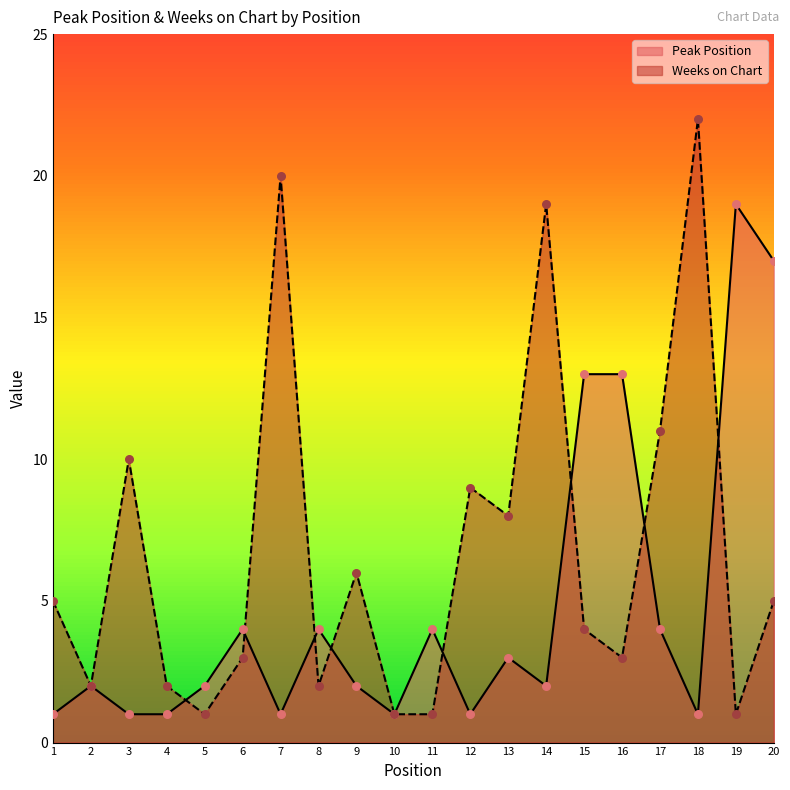

Which series contains the lowest Y value?

Peak Position